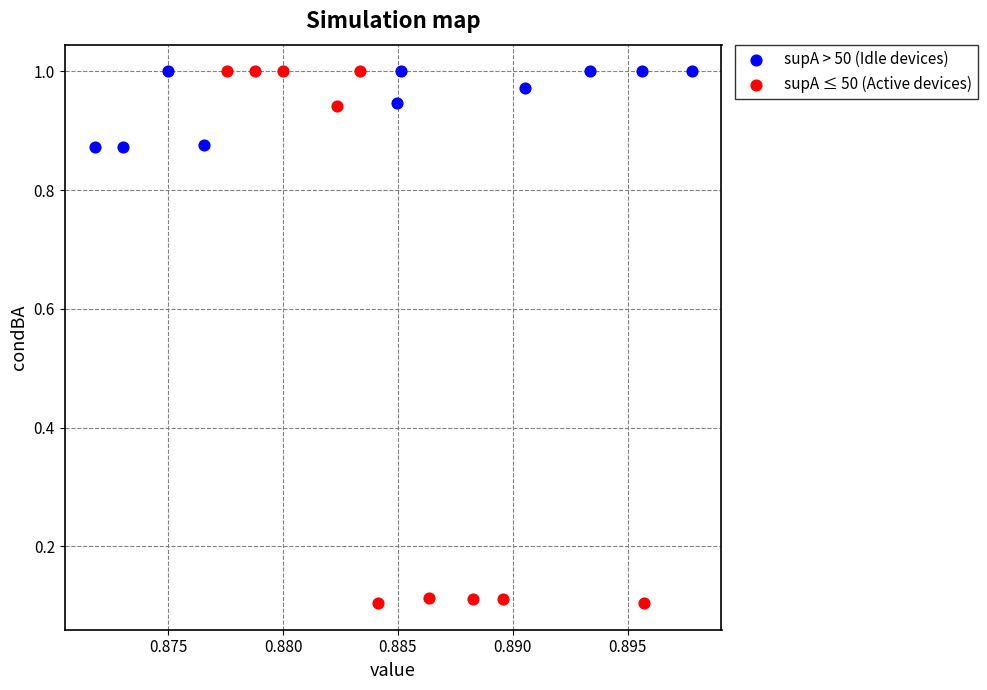

Which series contains the lowest Y value?

supA ≤ 50 (Active devices)